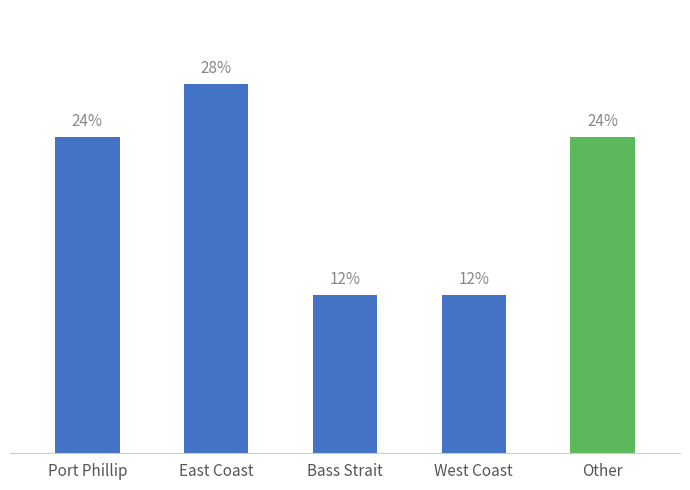

At which category does the chart reach its peak across all series?

East Coast